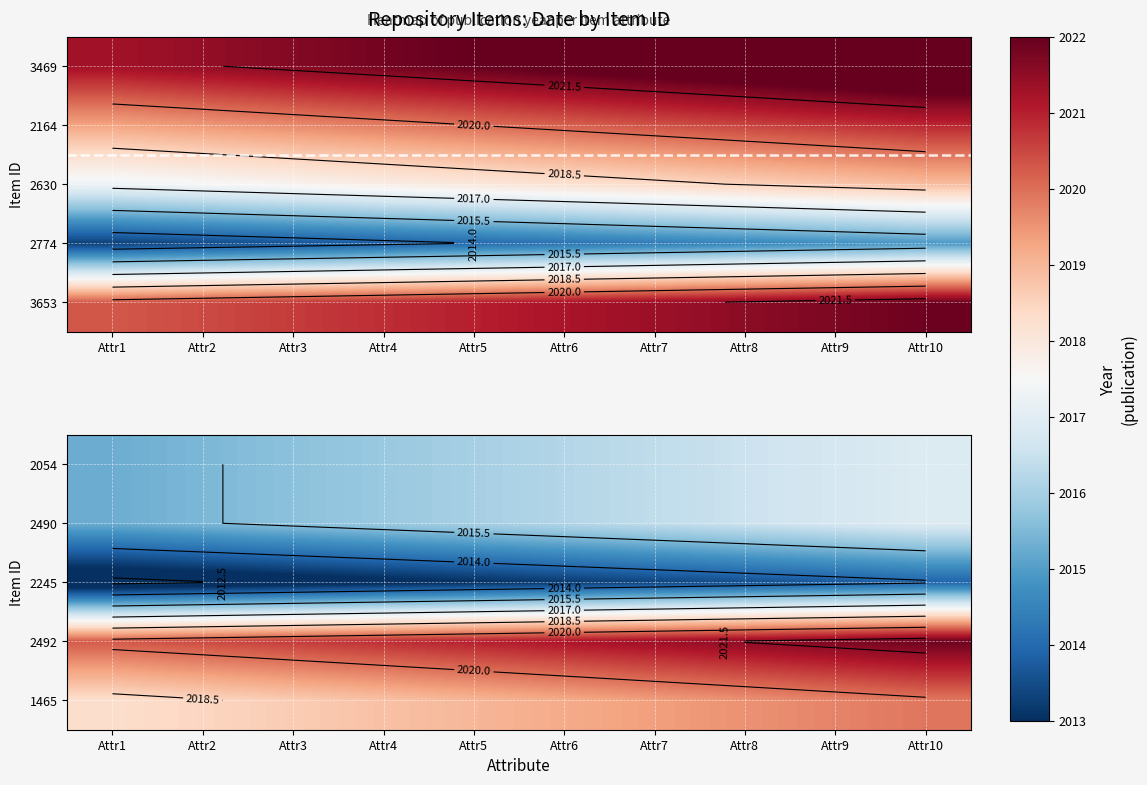

Which has a higher value, Attr8 or Attr2?

Attr8